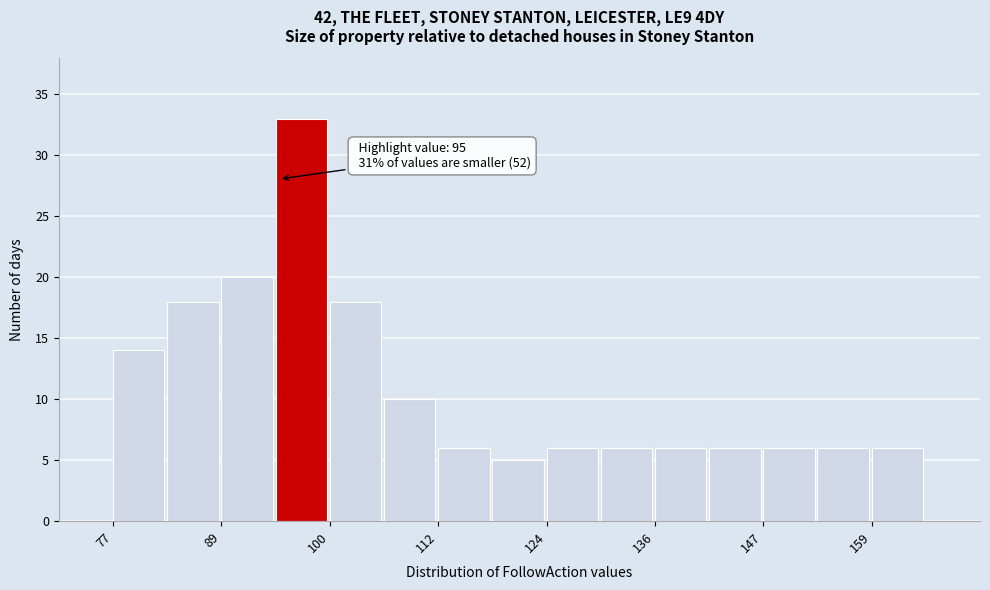

Read against the x-axis, roughly where is the centre of the tallest bar?

98